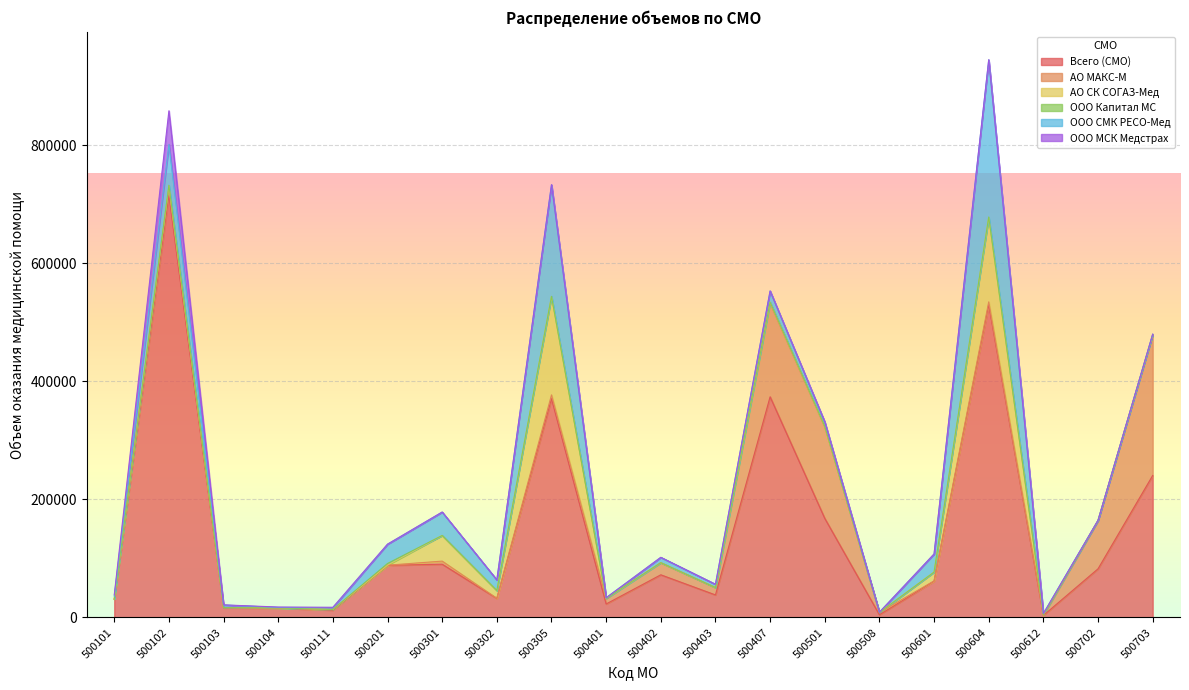

Reading left to right, extract all data points from this chart.

Всего (СМО): 30463	715216	16300	15967	12377	88351	90233	32240	370649	22881	72279	38205	373747	167853	4567	61512	529817	3510	82412	240456
АО МАКС-М: 523	10508	433	99	781	208	5230	304	6322	9396	20367	12406	158444	154846	3928	508	4707	78	81680	237841
АО СК СОГАЗ-Мед: 133	5465	57	103	452	100	43408	13154	166765	32	184	62	1708	874	60	14843	142943	1074	84	111
ООО Капитал МС: 48	869	23	0	0	2820	11	0	27	5	34	2	89	164	0	25	698	0	0	0
ООО СМК РЕСО-Мед: 4862	68995	4349	818	2906	32660	39602	17948	188945	1079	8942	5524	18857	7356	413	30644	266130	2001	439	1370
ООО МСК Медстрах: 2281	57074	216	713	786	0	107	0	223	0	66	15	151	346	0	6	246	0	0	0